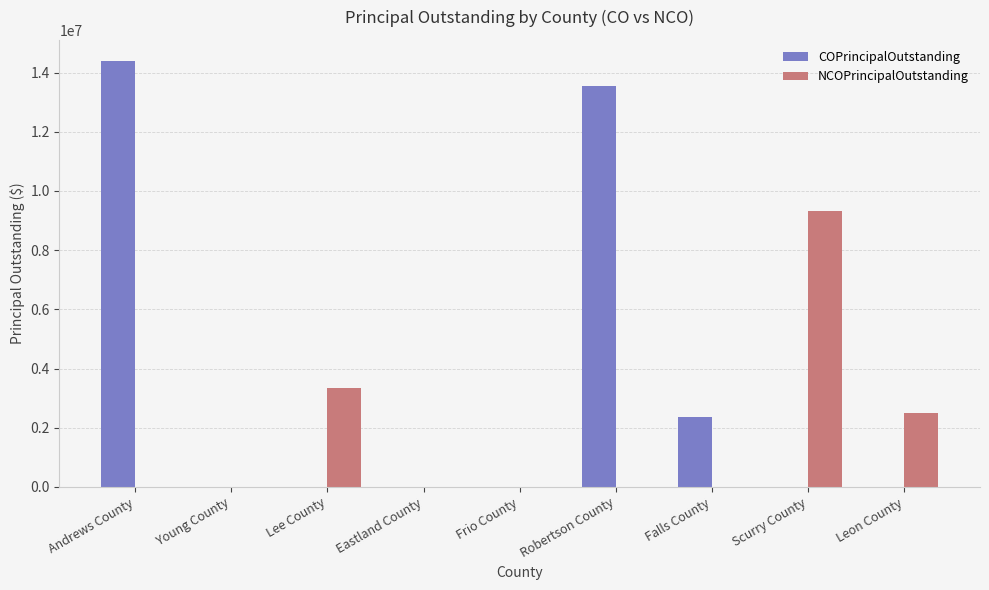

At which category is the sum across all series the highest?

Andrews County